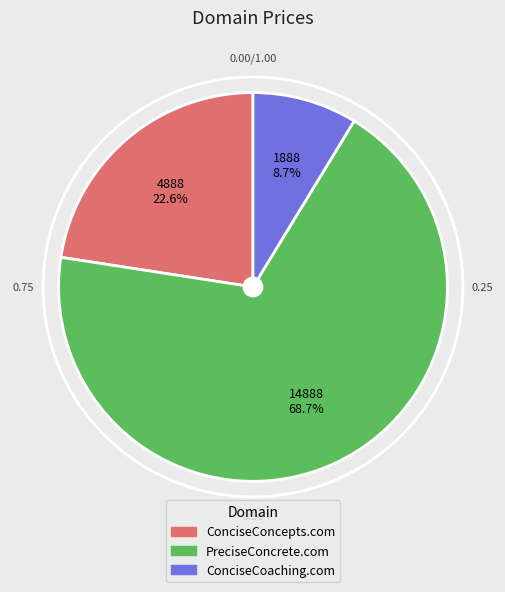

To the nearest percent, what is the difference between the ConciseConcepts.com and ConciseCoaching.com slice percentages?

14%